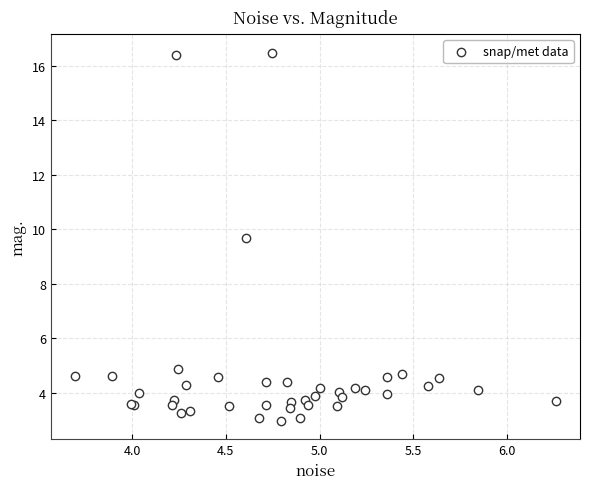

What Y value in the scatter plot is closest to 9?

9.7